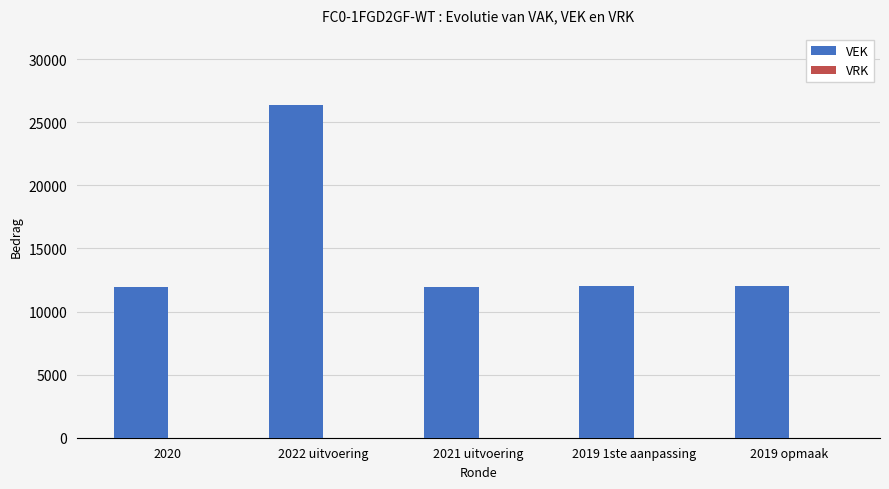

How many categories are shown in the chart?

5